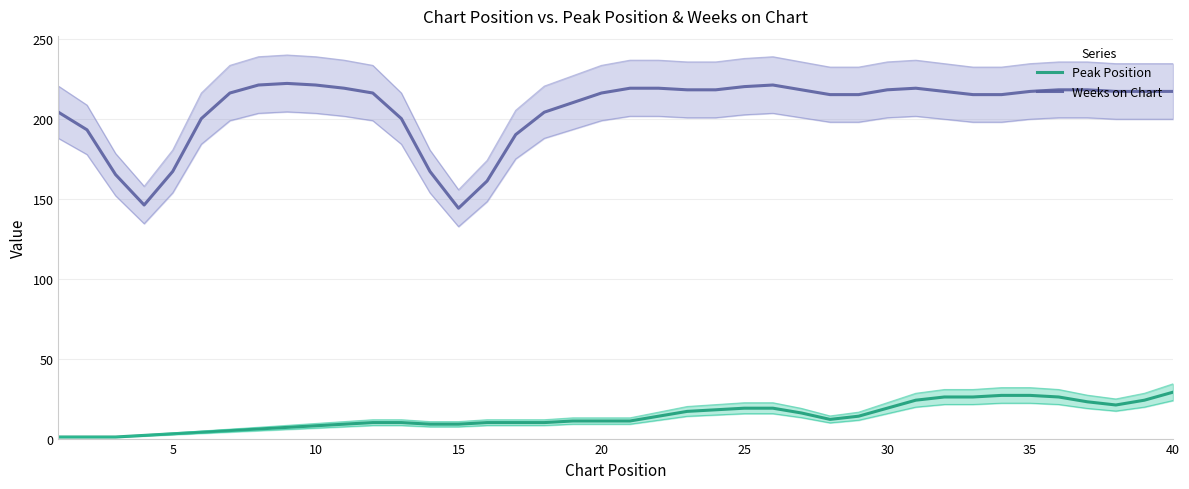

True or false: Peak Position and Weeks on Chart cross at least once.

False